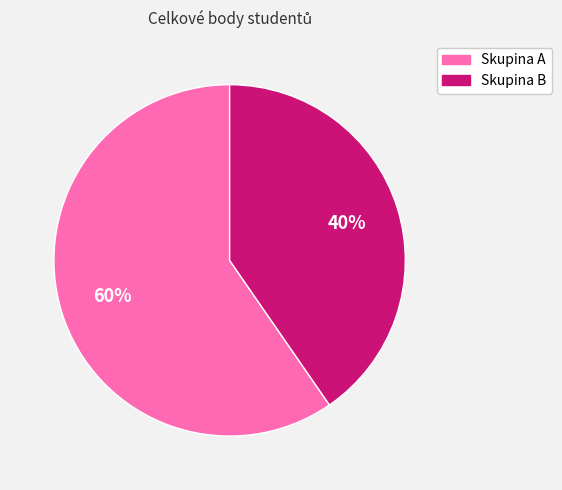

Is there any slice that represents more than half of the pie?

Yes